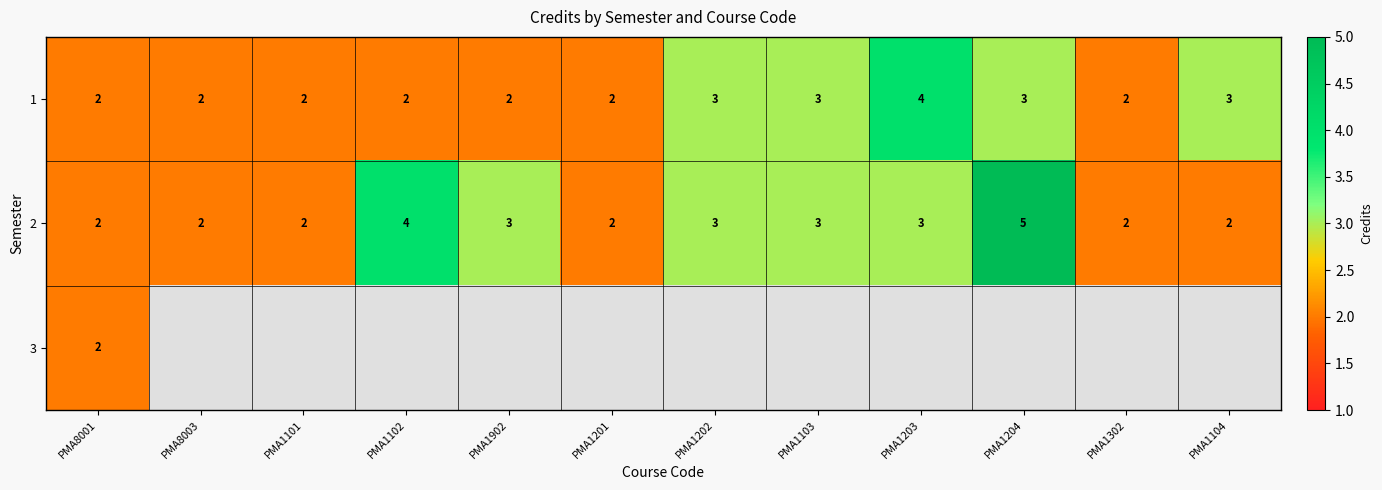

What is the highest value of the 1 series?

4